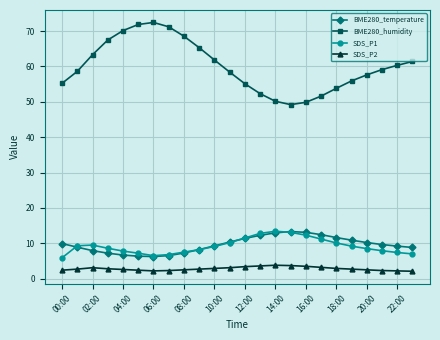

At how many categories does at least one series exceed 48?

24